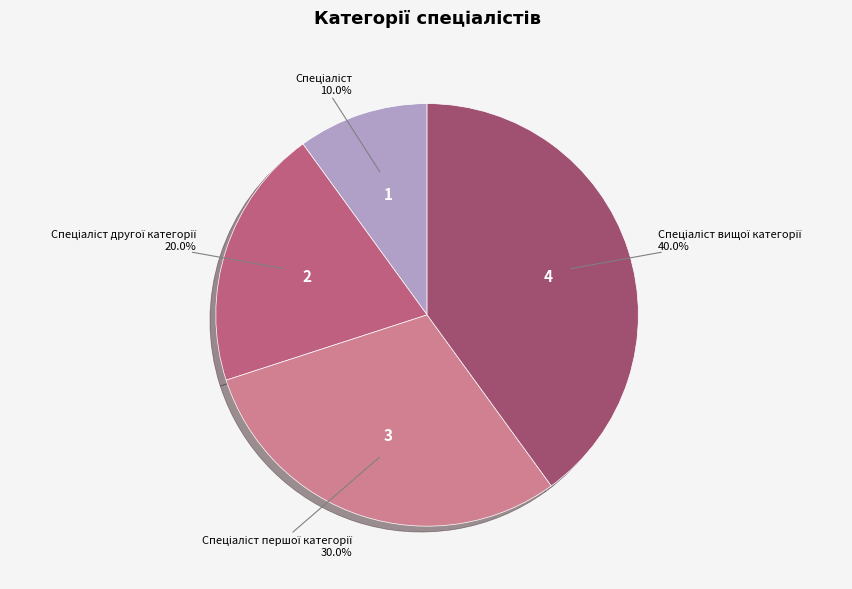

Is there a majority slice in this chart?

No